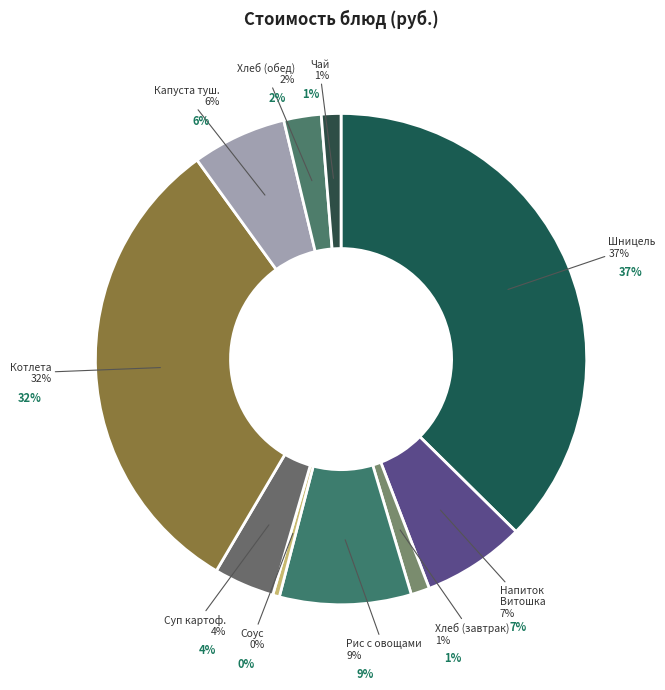

Do Хлеб пшеничный (обед) and Соус красный основной together represent more than half of the pie?

No